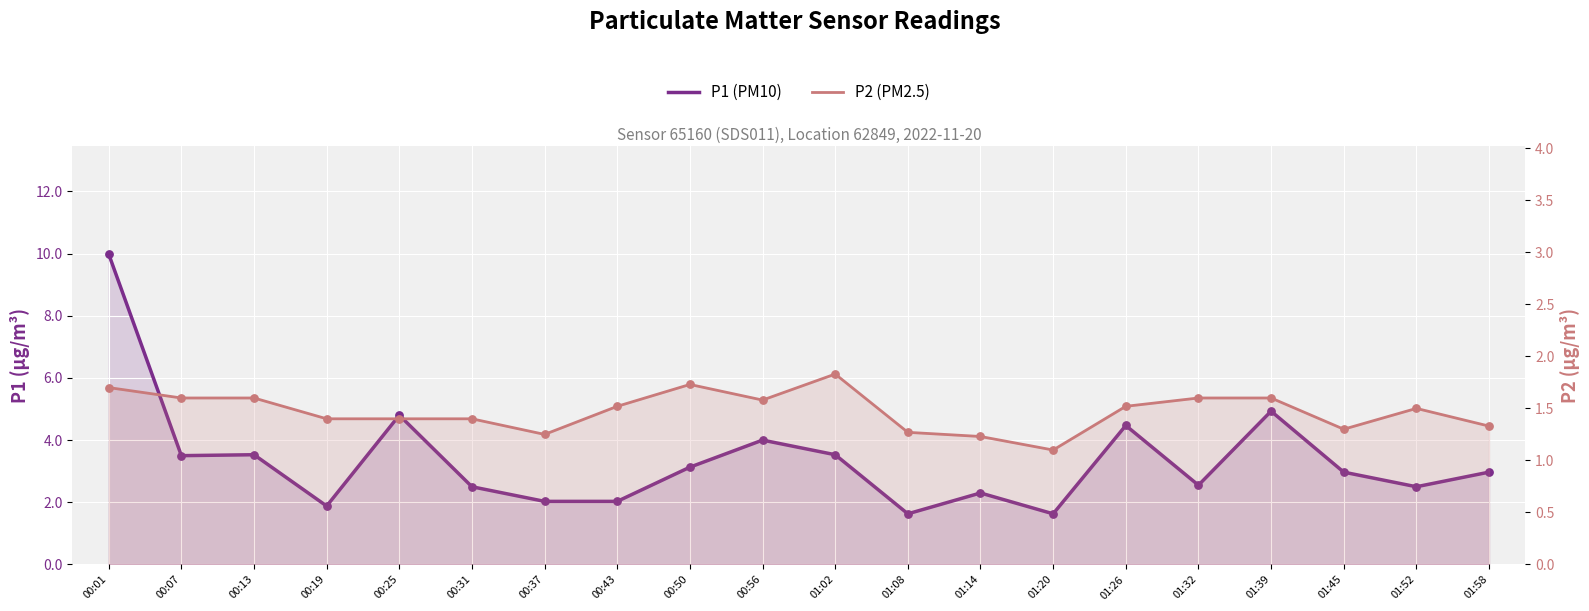

At how many categories does at least one series exceed 5?

1